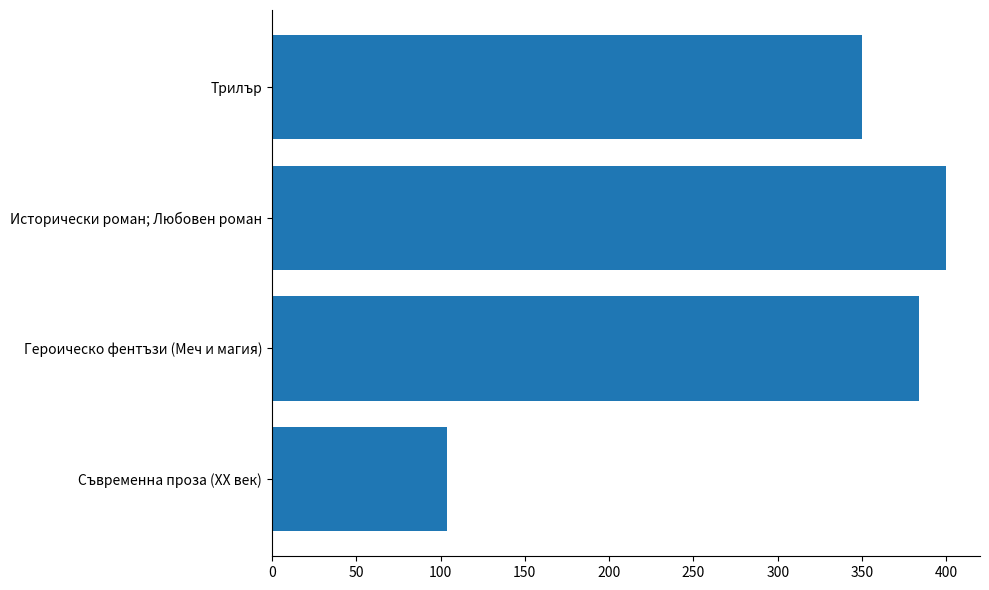

Rank the categories by value from lowest to highest.

Съвременна проза (XX век), Трилър, Героическо фентъзи (Меч и магия), Исторически роман; Любовен роман